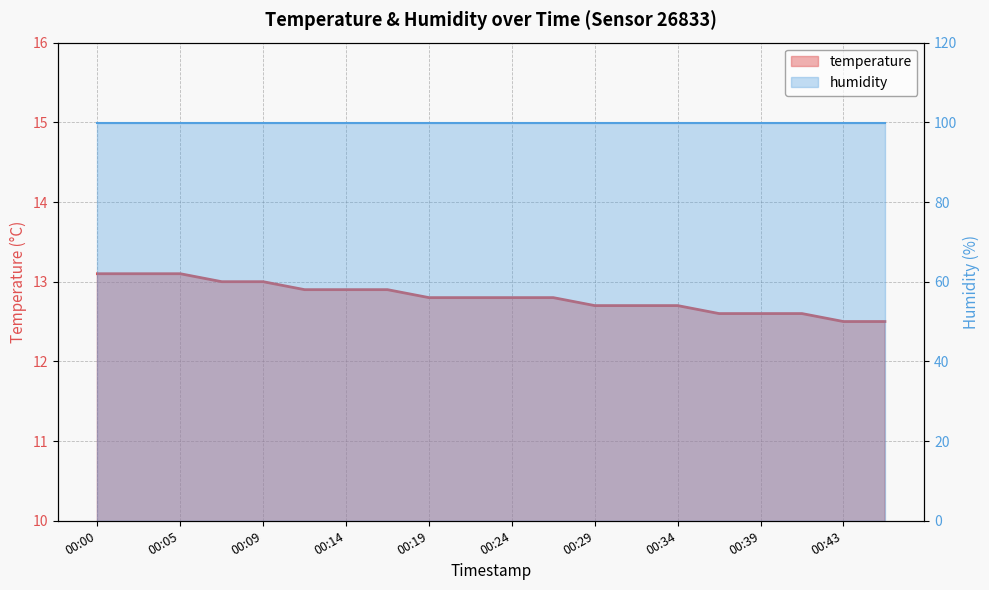

True or false: the data shows 22.8 at 00:14.

False